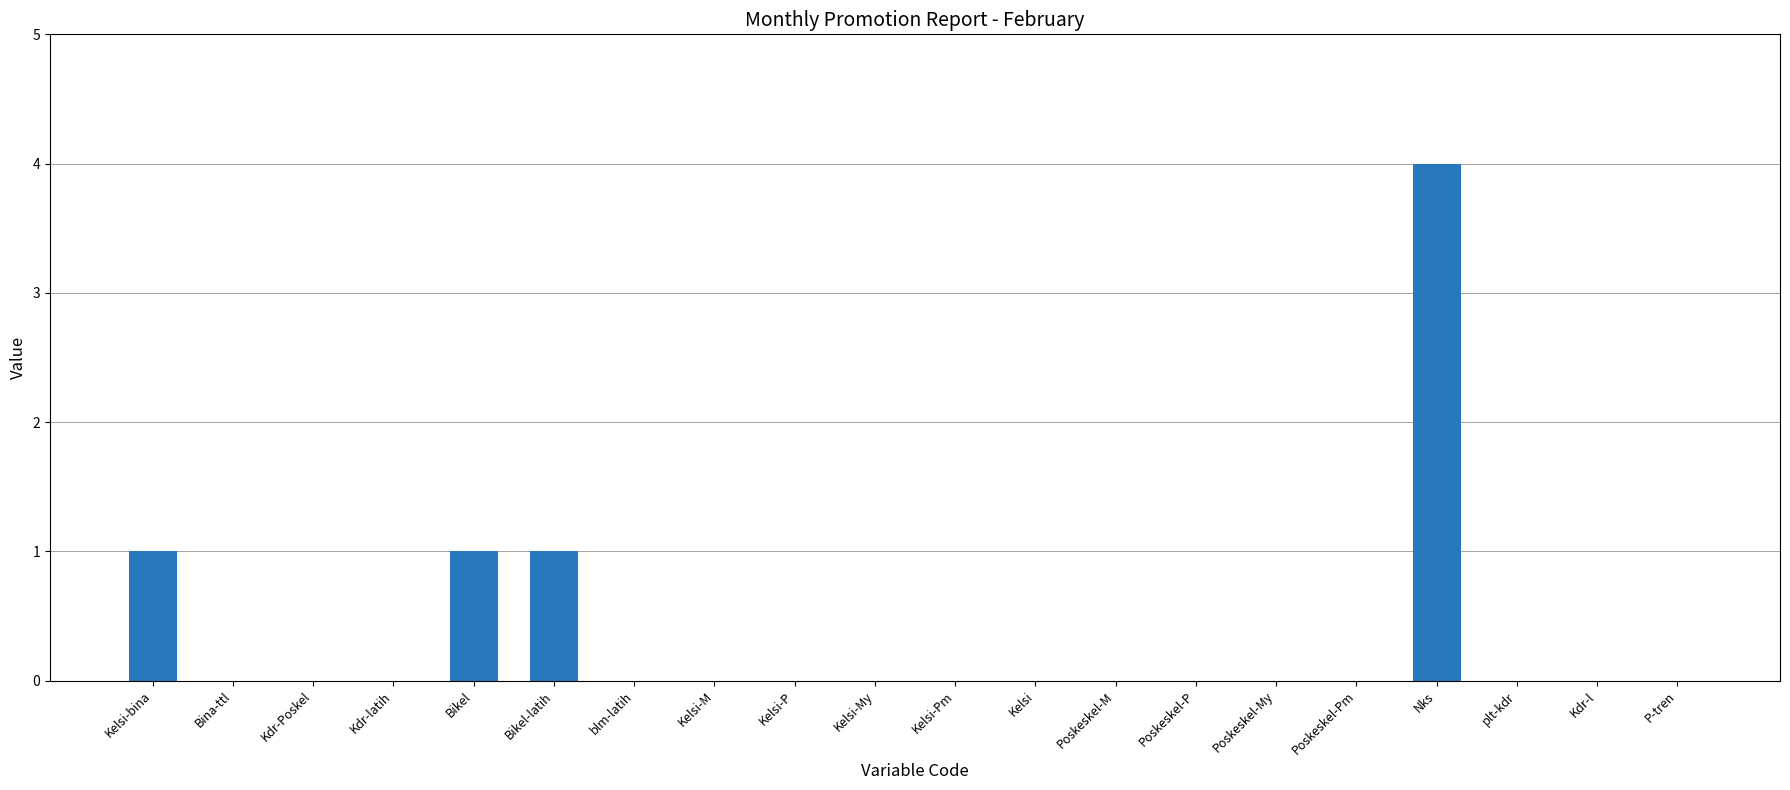

What is the change in value from Bina-ttl to Bikel?

+1